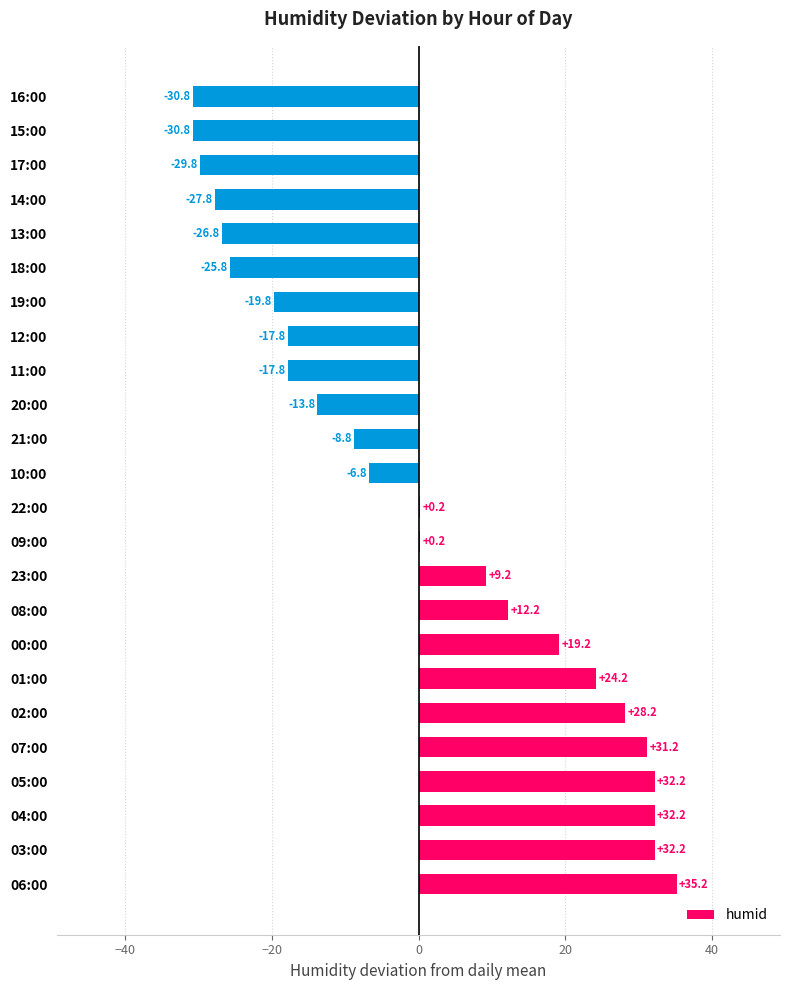

Which has a higher value, 21:00 or 10:00?

10:00